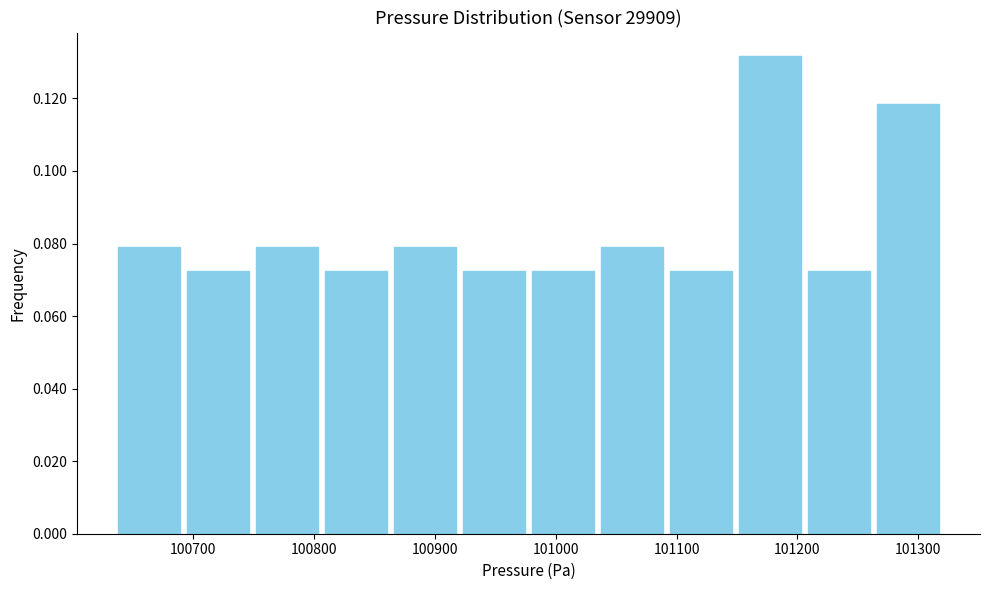

Which range on the x-axis has the tallest bar?

101150 to 101210